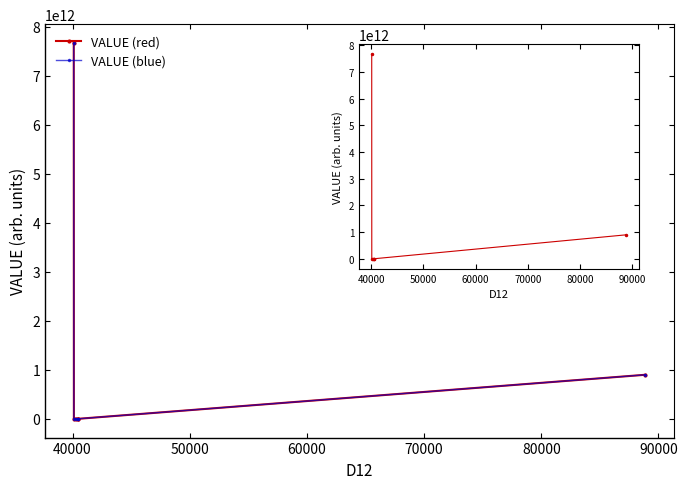

The VALUE series shows 4888466003.2 at 60000. True or false?

False